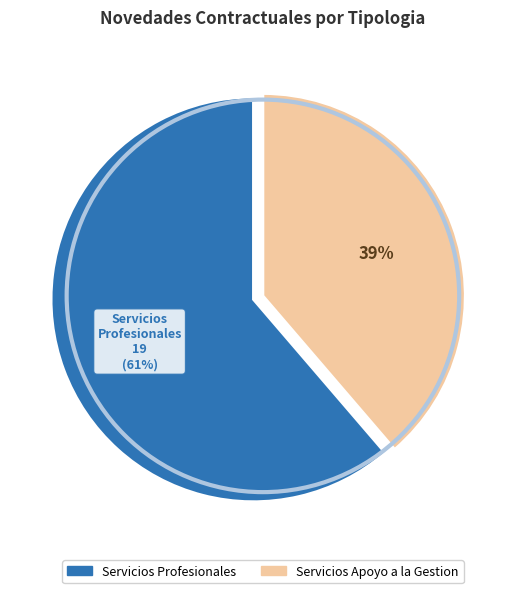

Which slice is the largest?

Servicios Profesionales